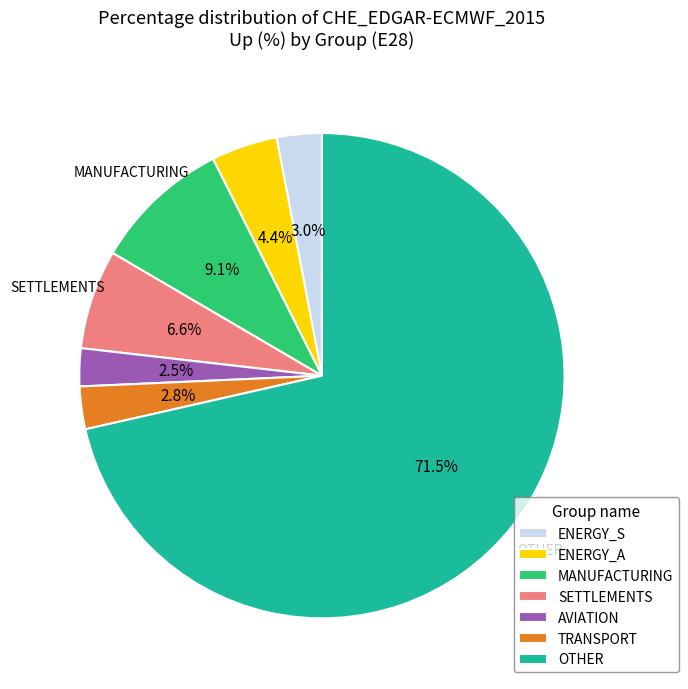

How many slices are in this pie chart?

7